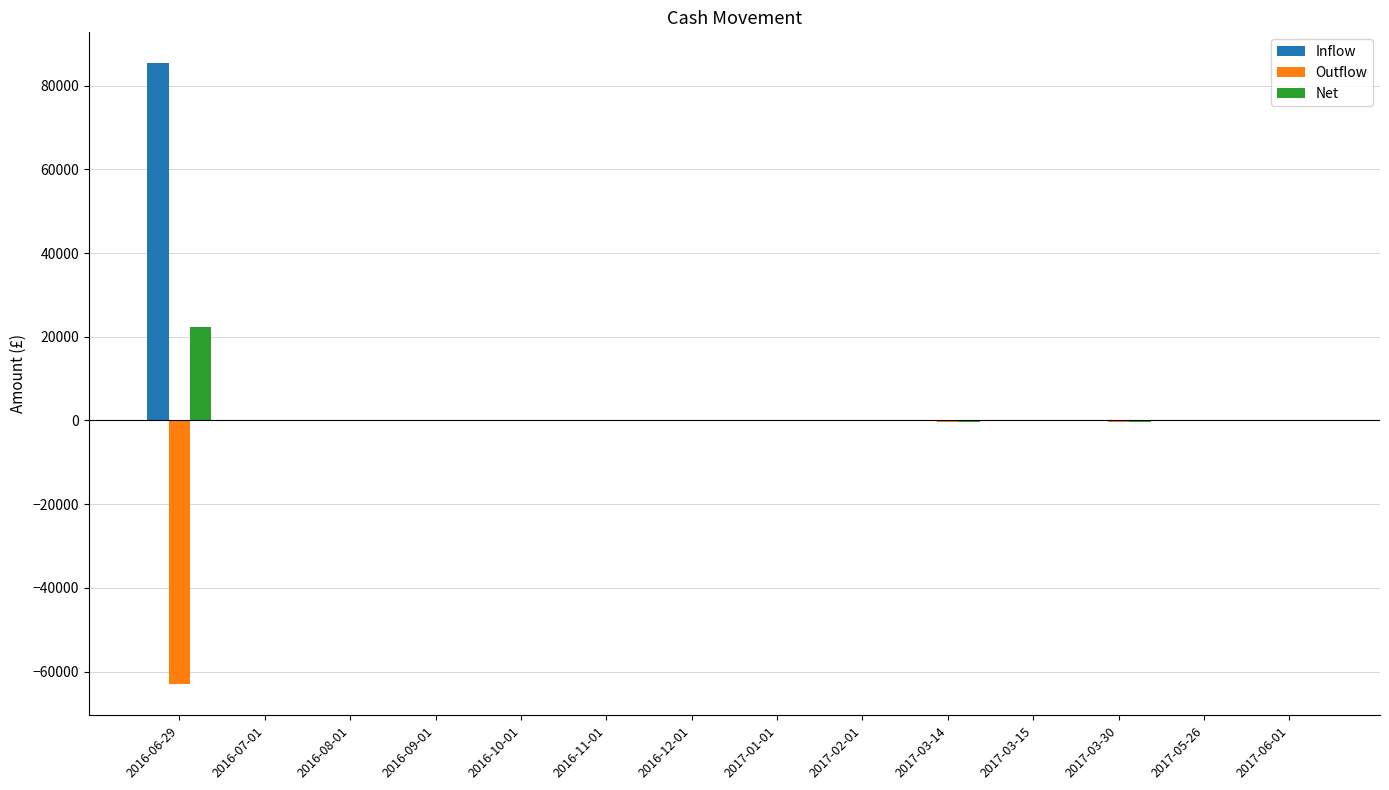

How many groups of bars are there?

14